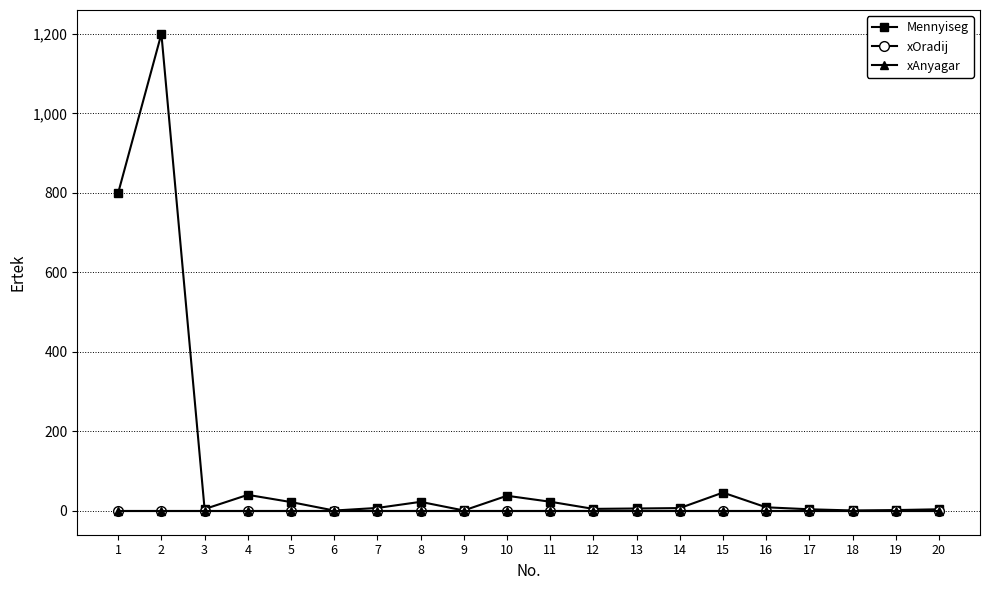

At which category is the sum across all series the highest?

2